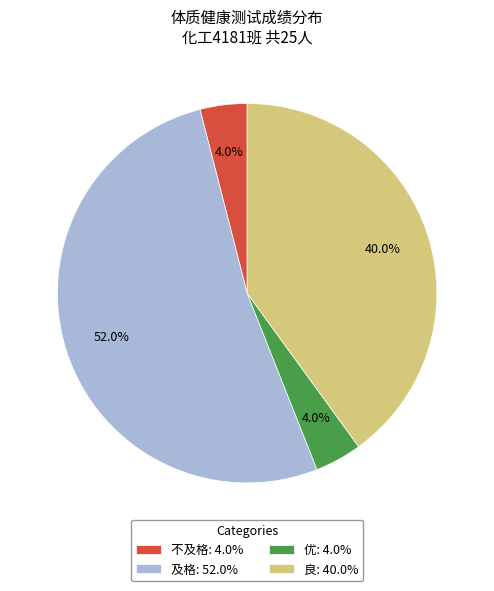

How many slices are in this pie chart?

4